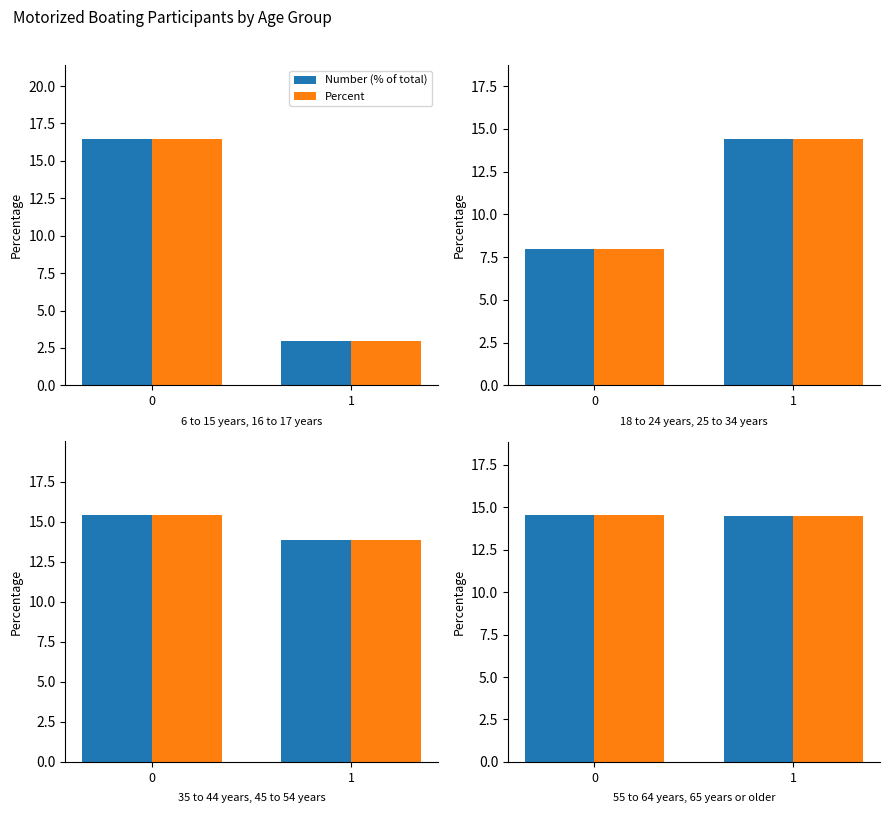

Which series has the largest total across all categories?

Percent